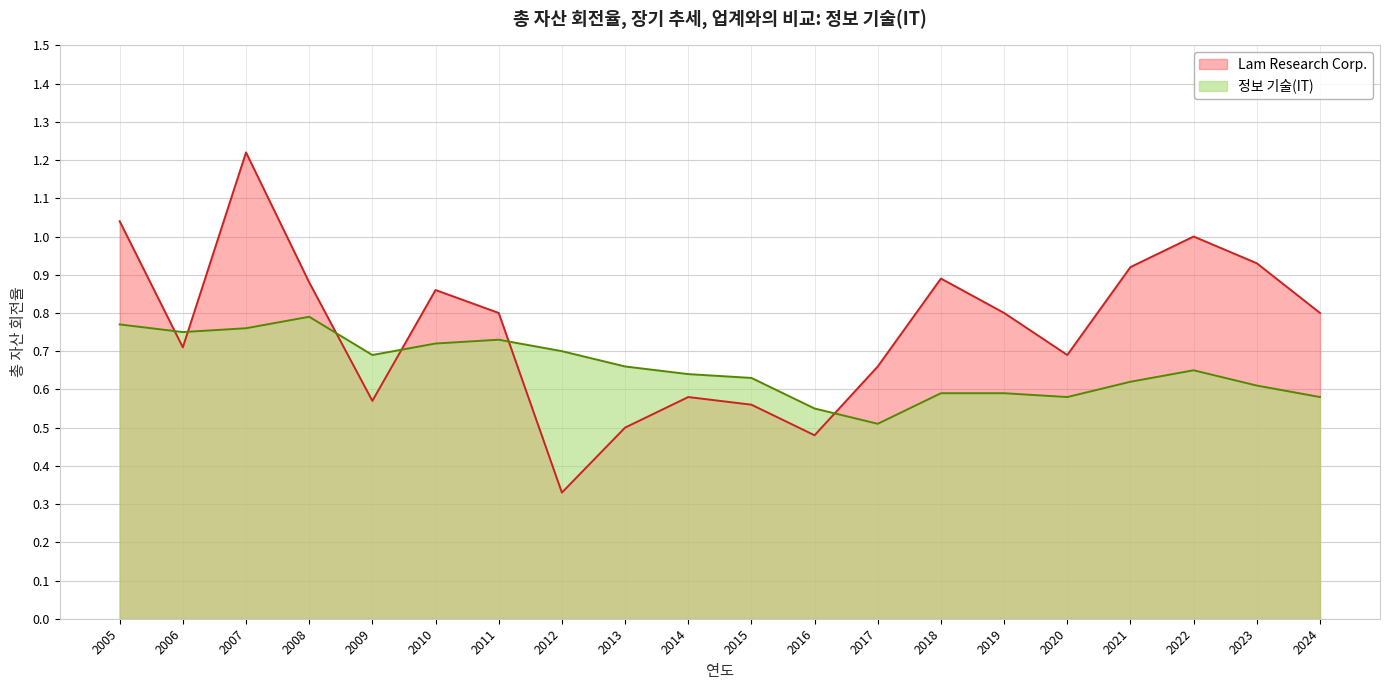

What is the sum of all 정보 기술(IT) values?

13.1